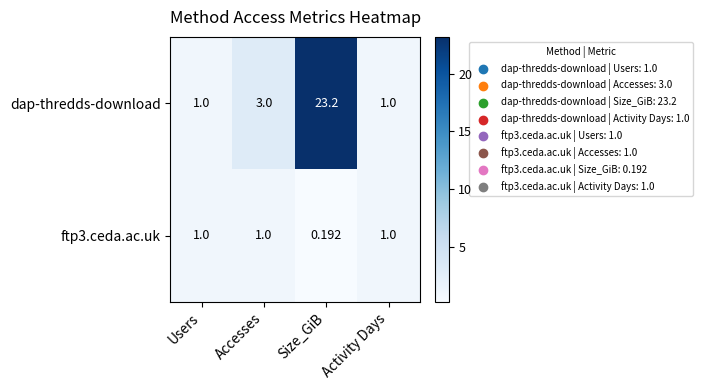

How many data points in ftp3.ceda.ac.uk are less than 1?

1